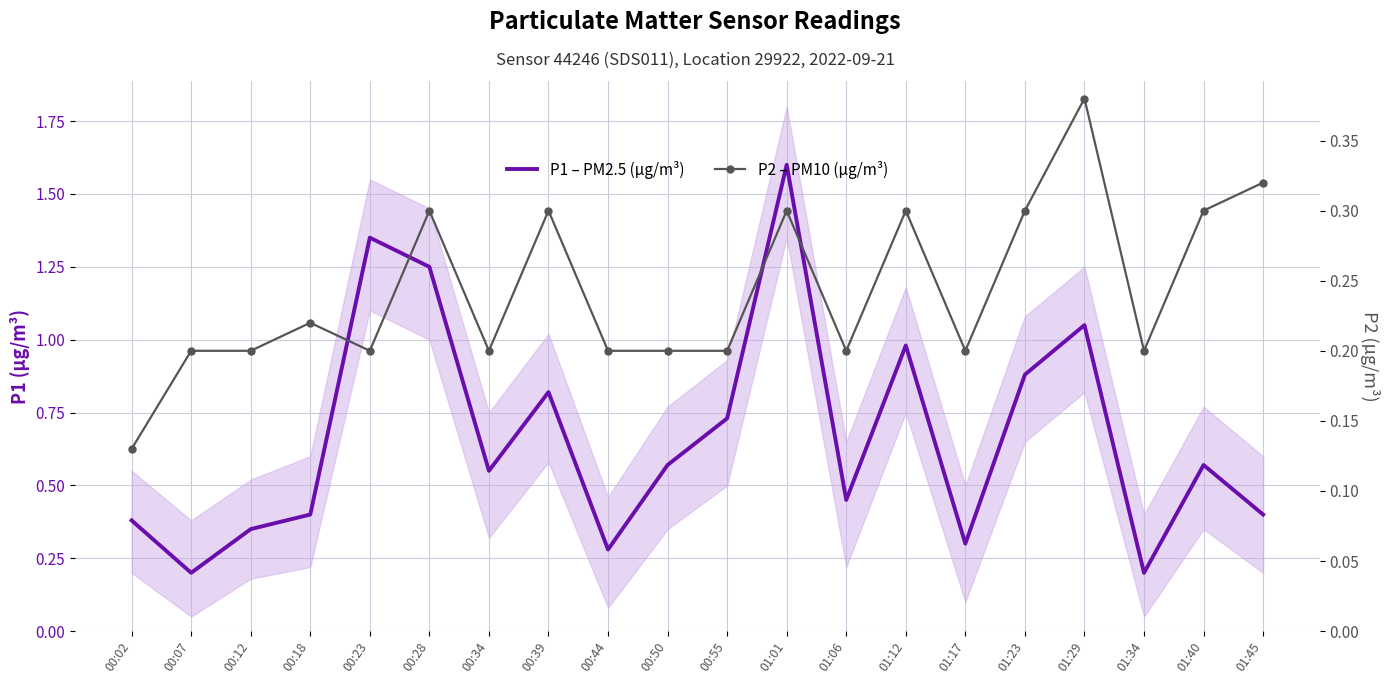

What is the sum of the P2 – PM10 (µg/m³) values at 00:39 and 01:06?

0.5